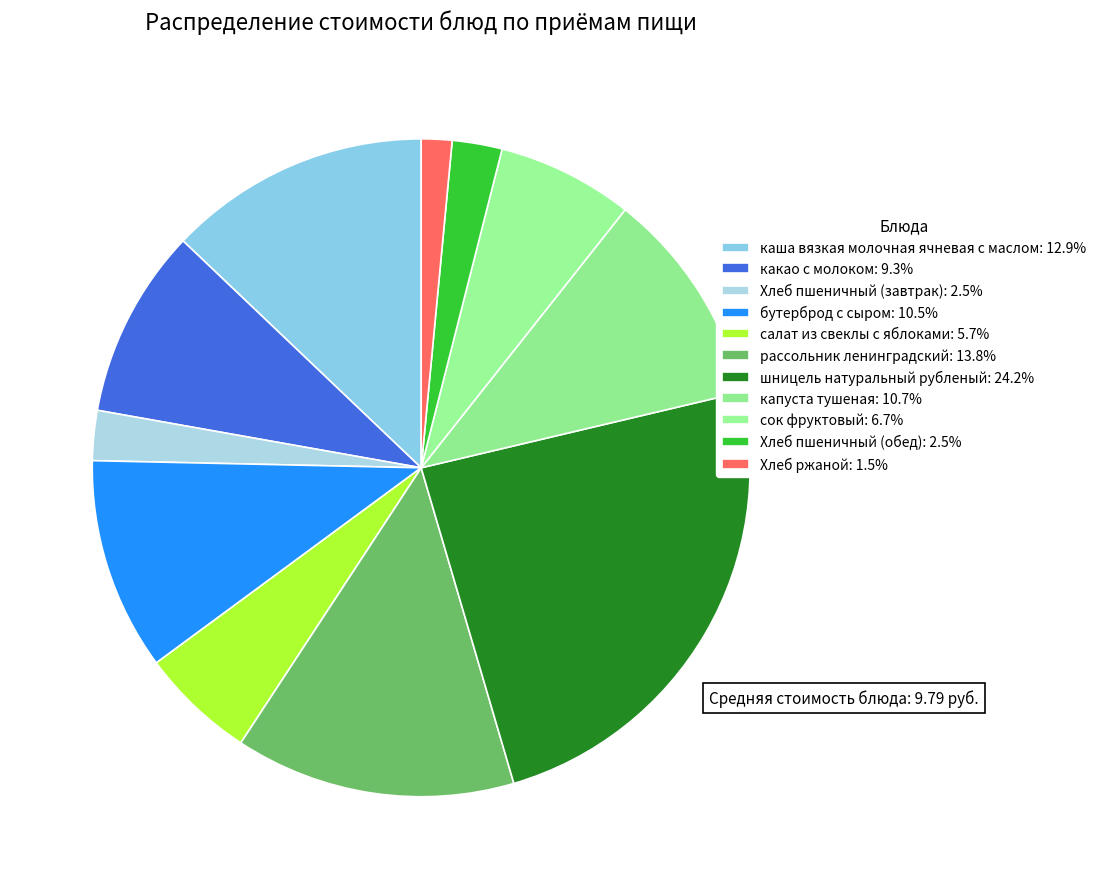

How many segments does this pie chart have?

11